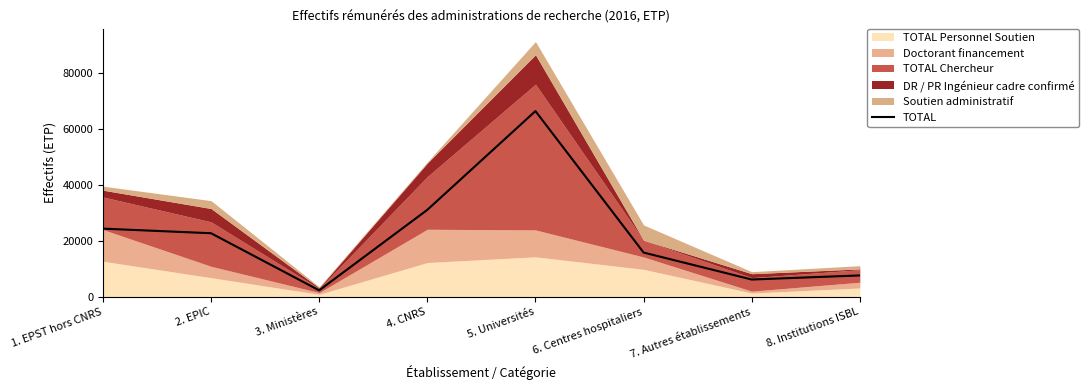

Does the chart have visible grid lines?

No